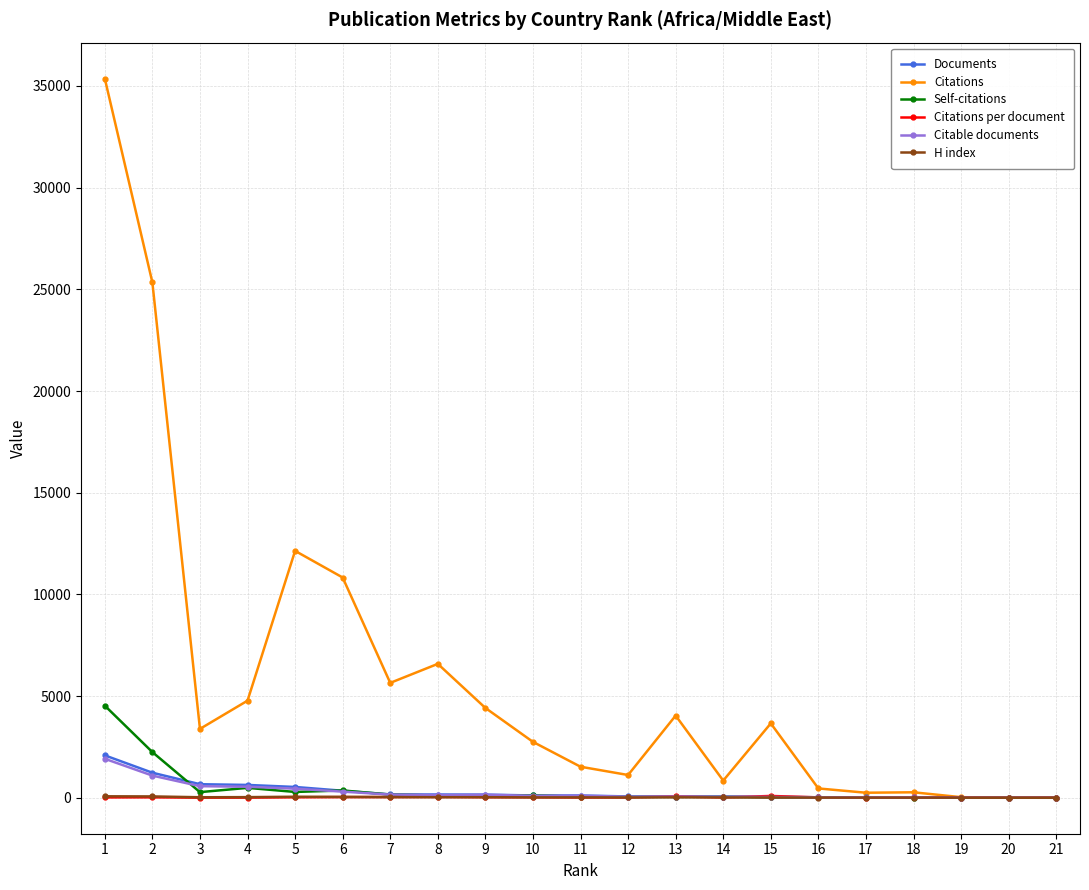

What are all the series names shown in the legend?

Documents, Citations, Self-citations, Citations per document, Citable documents, H index